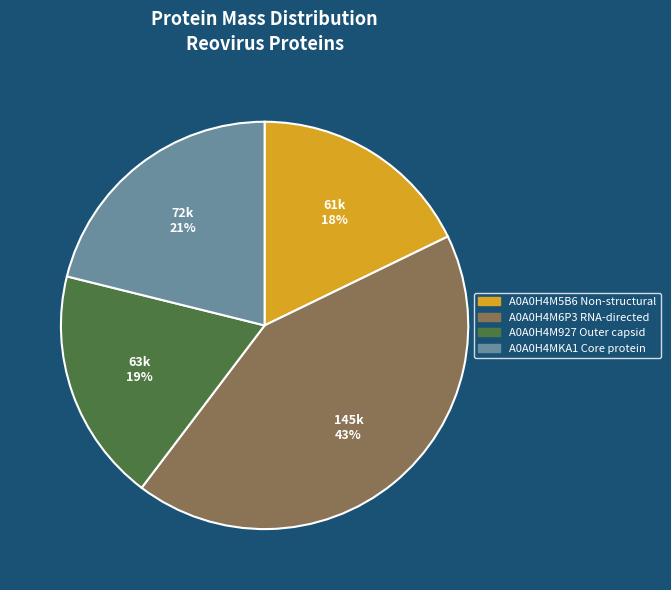

To the nearest percent, what is the difference between the largest and smallest slice percentages?

25%